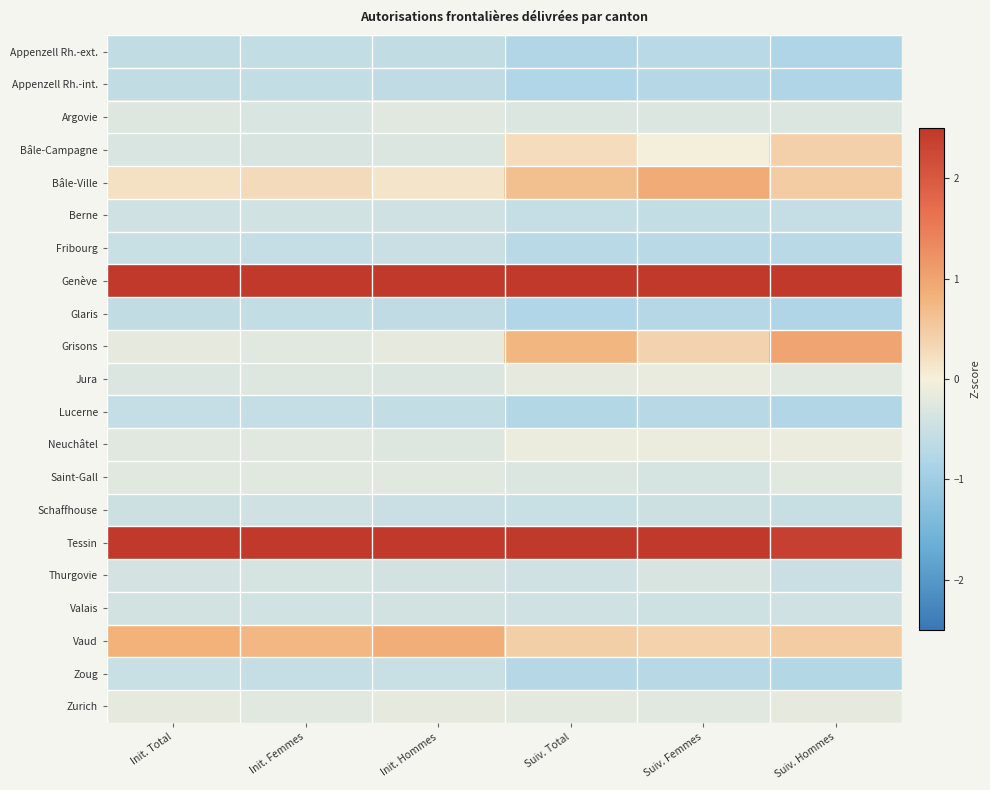

How many data points does each series have?

6